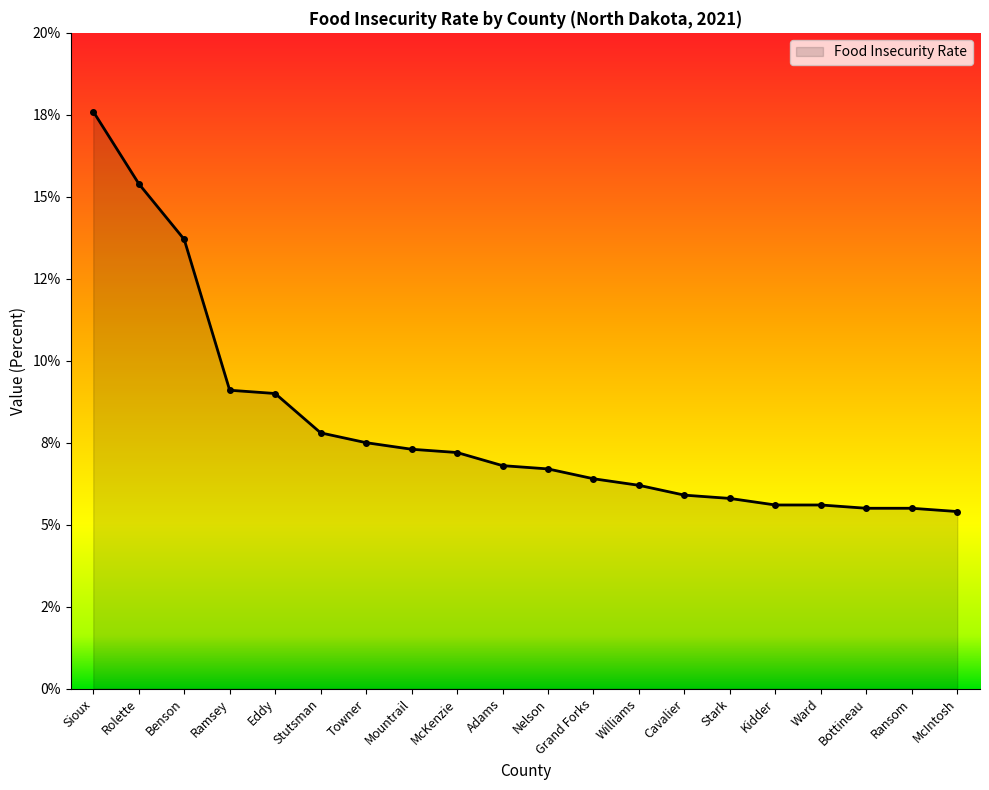

True or false: the data has more than 2 interior local peaks.

False